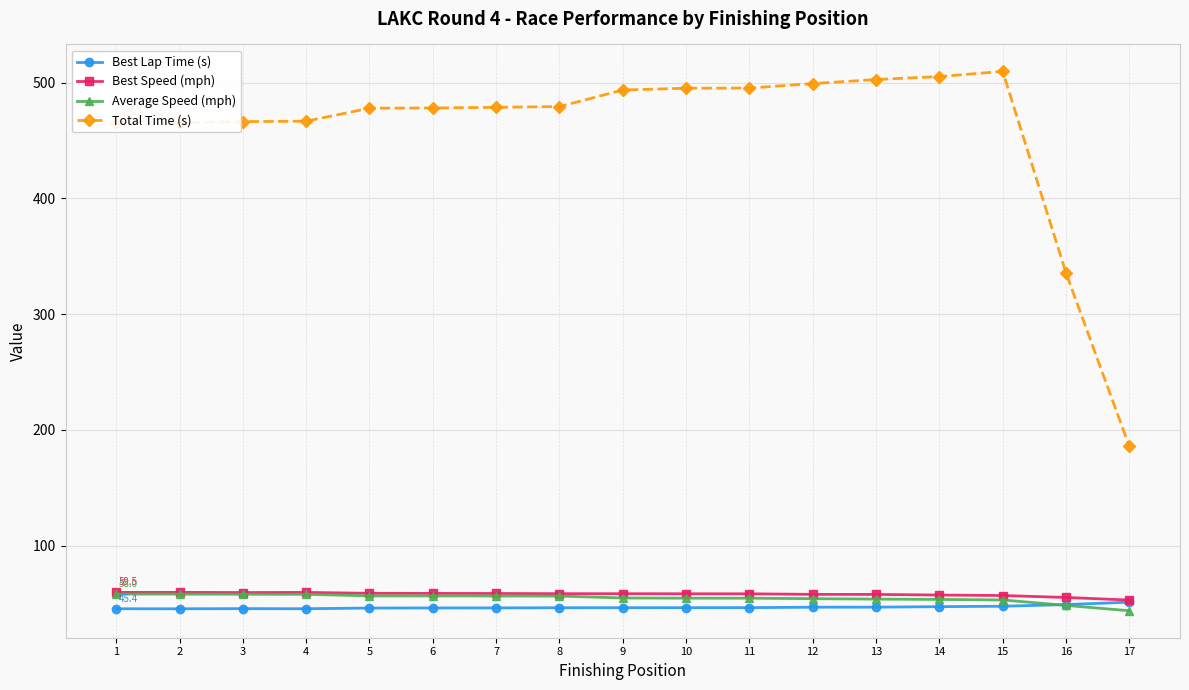

How many distinct data groups are displayed?

4